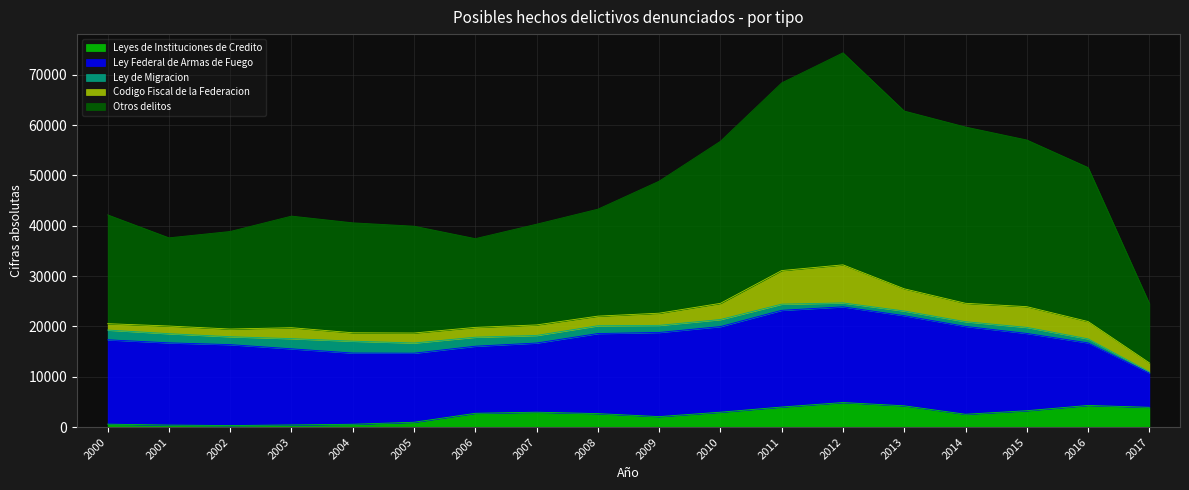

The Leyes de Instituciones de Credito series shows 895 at 2004. True or false?

False